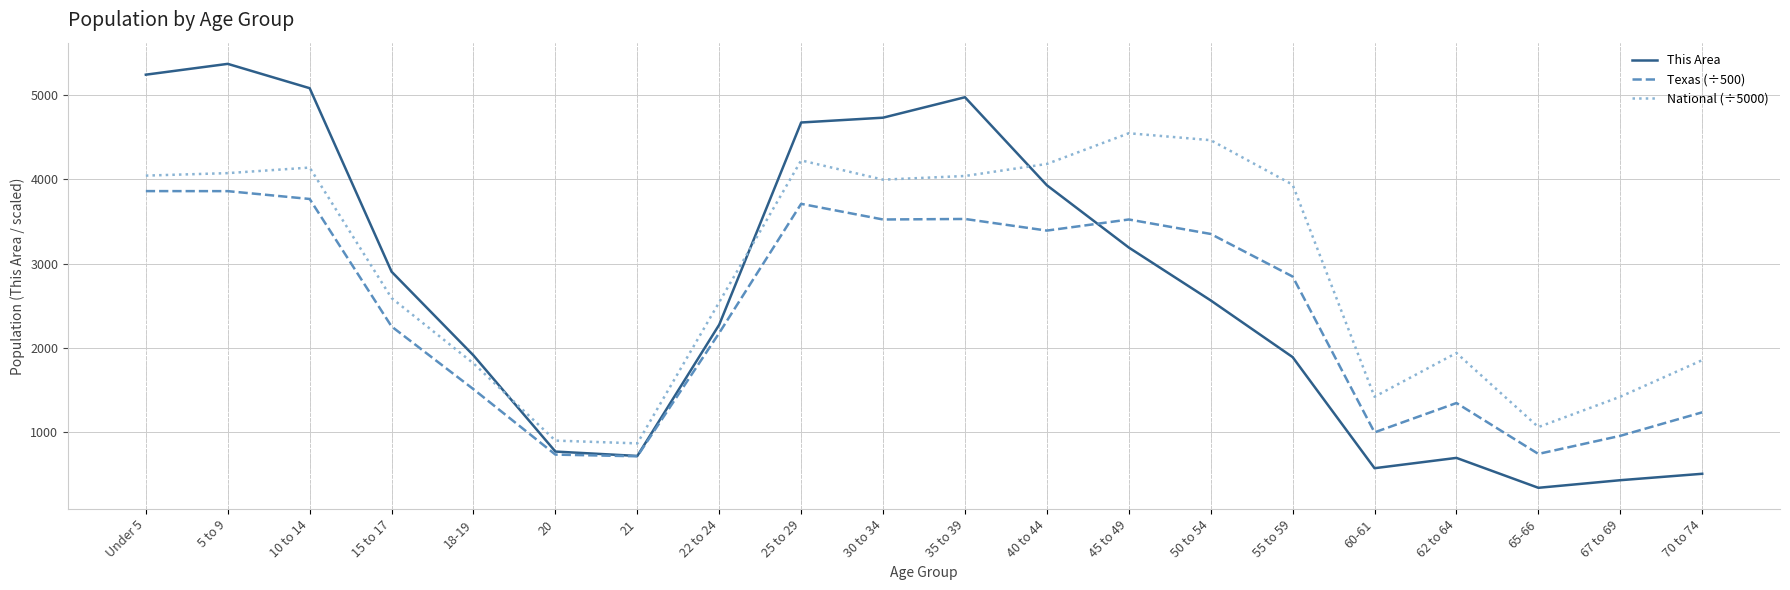

Is it true that National (÷5000) equals 6825.1 at 25 to 29?

False